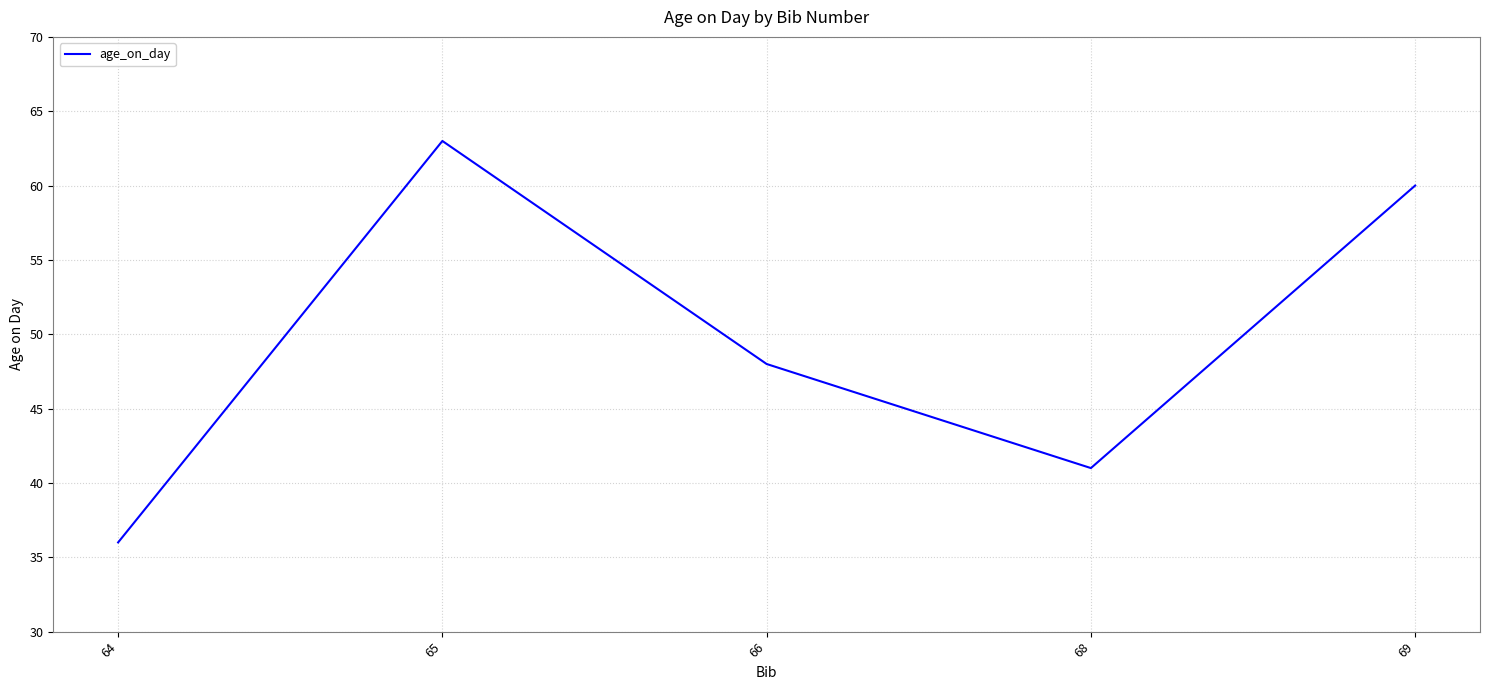

What is the approximate value at 64?

36